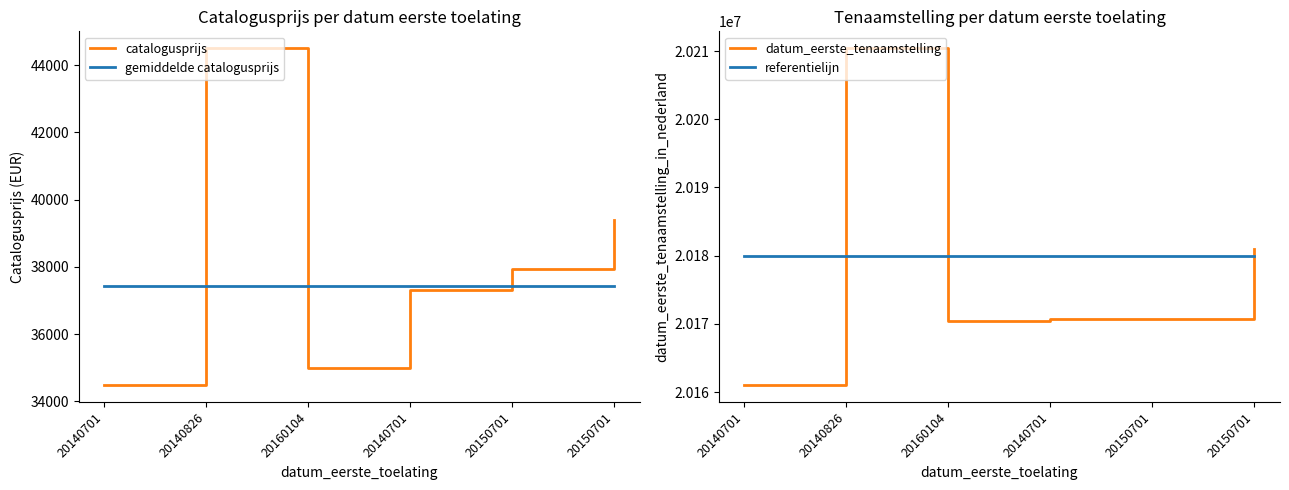

True or false: datum_eerste_tenaamstelling has a value of 20210423 at 20140826.

True